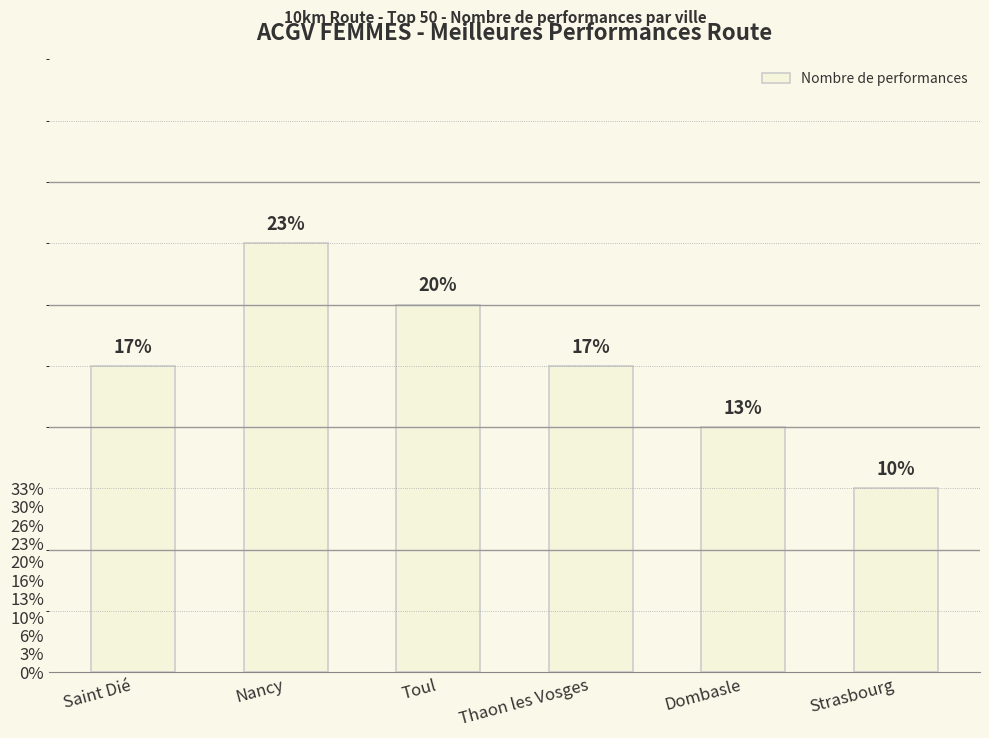

Rank the categories by value from highest to lowest.

Nancy, Toul, Saint Dié, Thaon les Vosges, Dombasle, Strasbourg